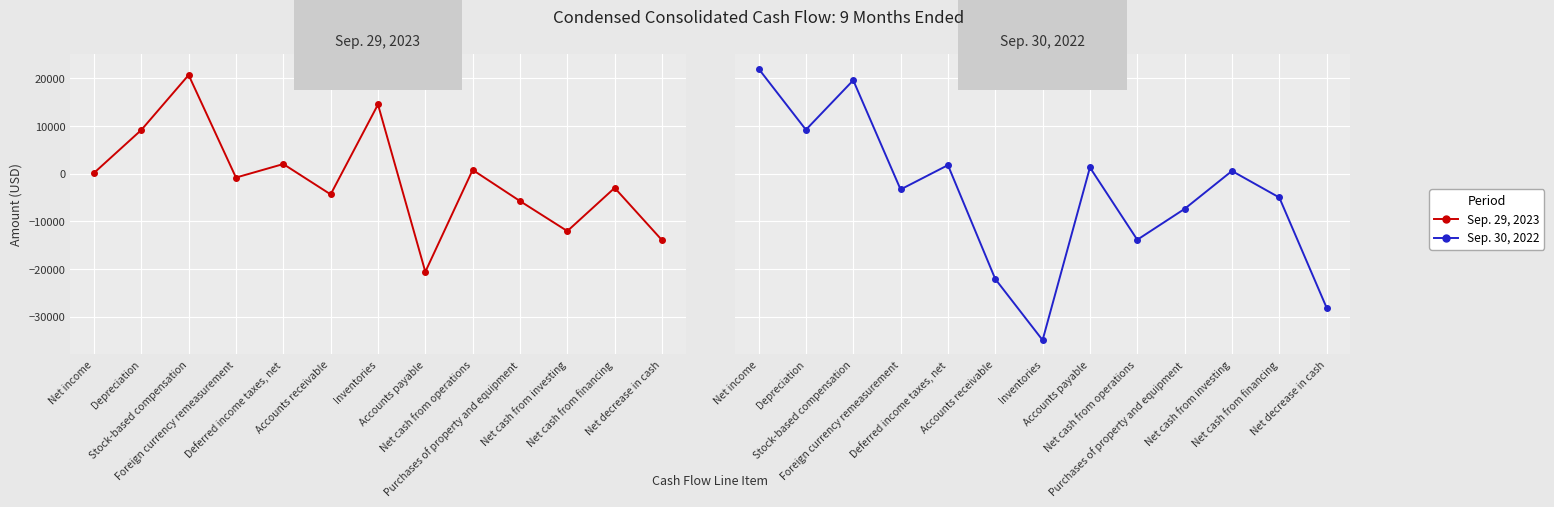

Which series has the largest range (max minus min)?

Sep. 30, 2022